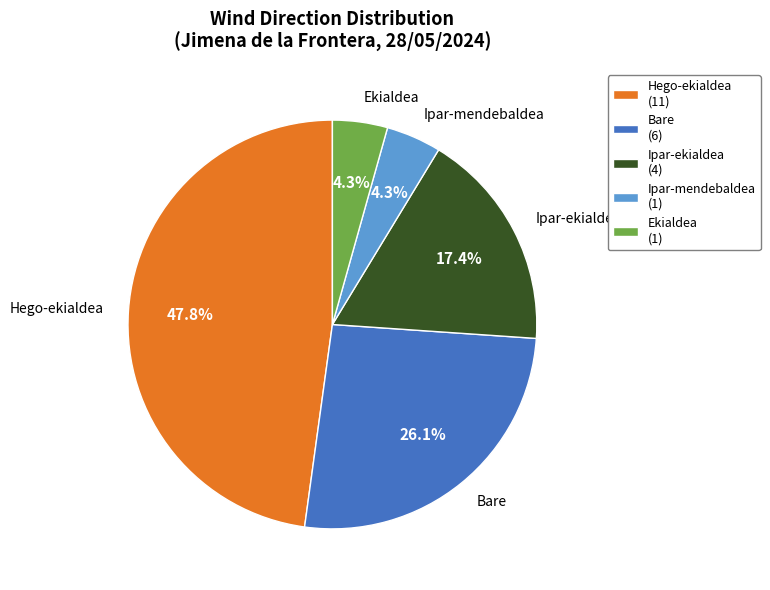

Is Hego-ekialdea the majority of the pie?

No